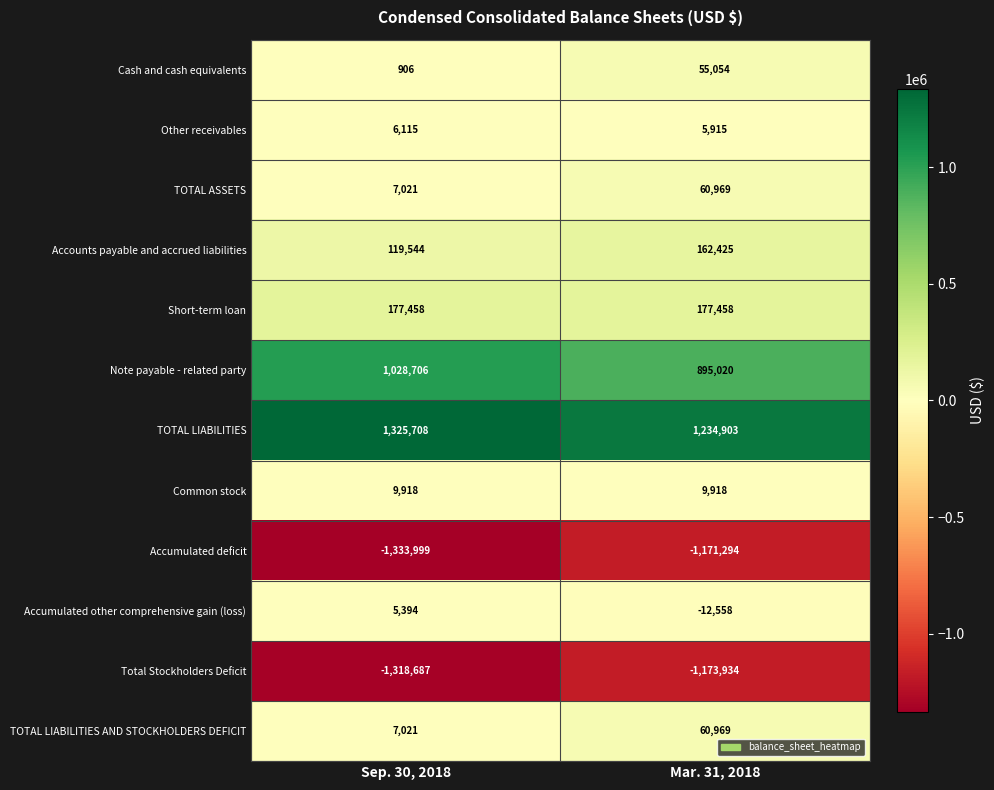

Where is Accumulated other comprehensive gain (loss) nearest to the value -3582?

Sep. 30, 2018